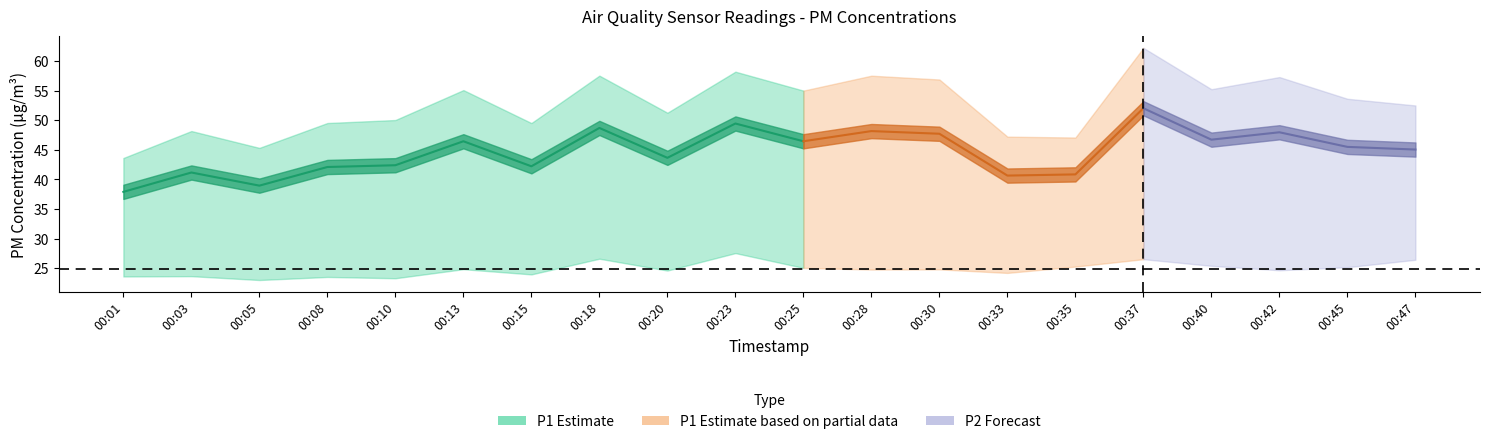

How many interior local valleys does the P1 series have?

6